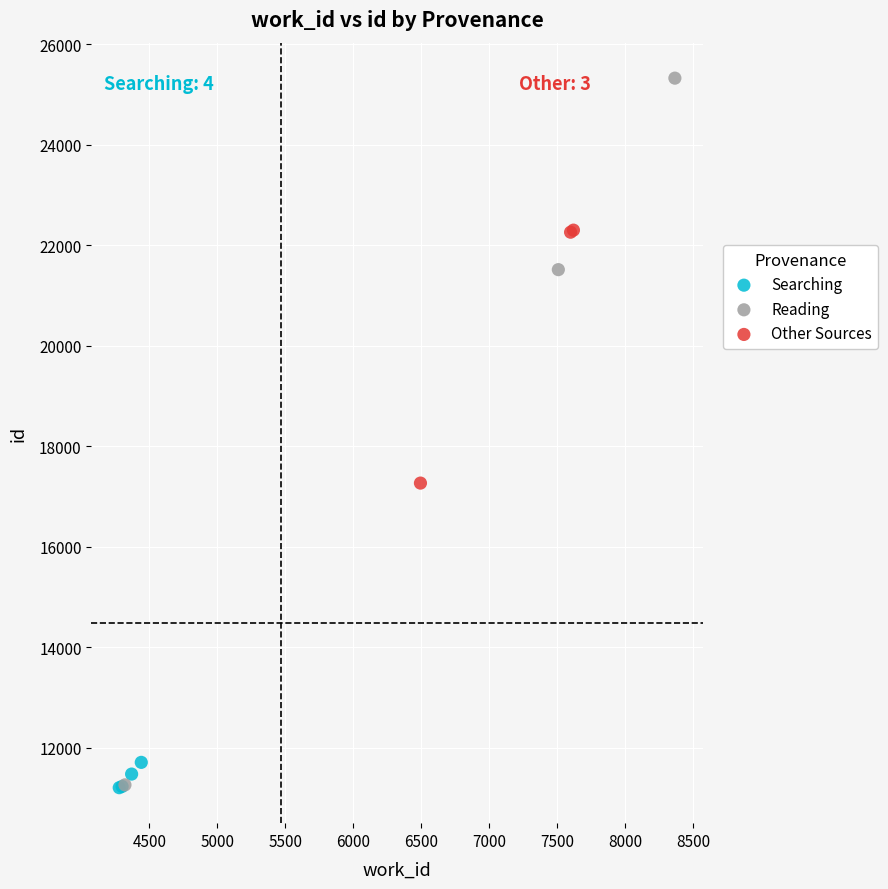

Which series contains the highest Y value?

Reading